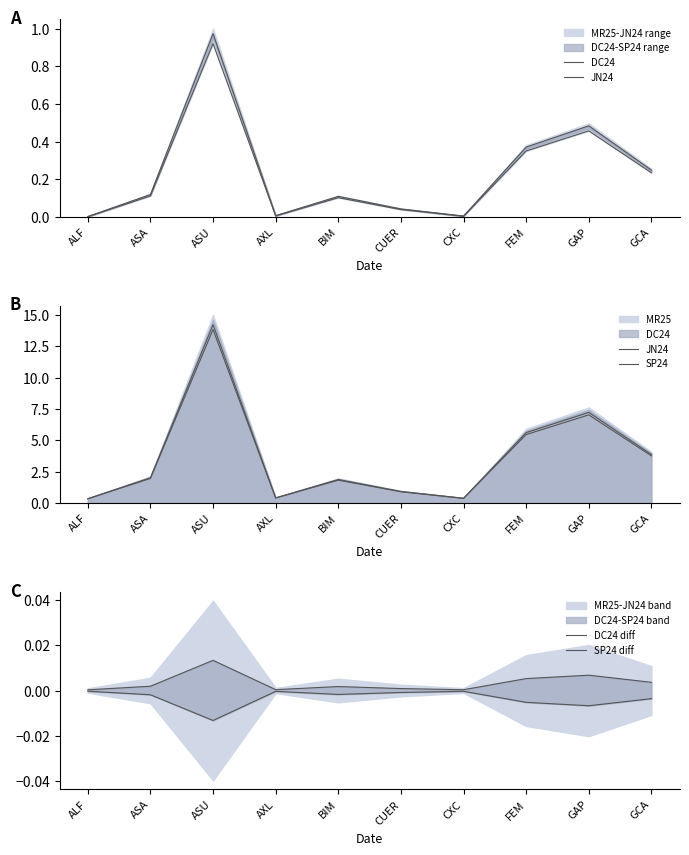

How many interior local peaks does the SP24 series have?

3